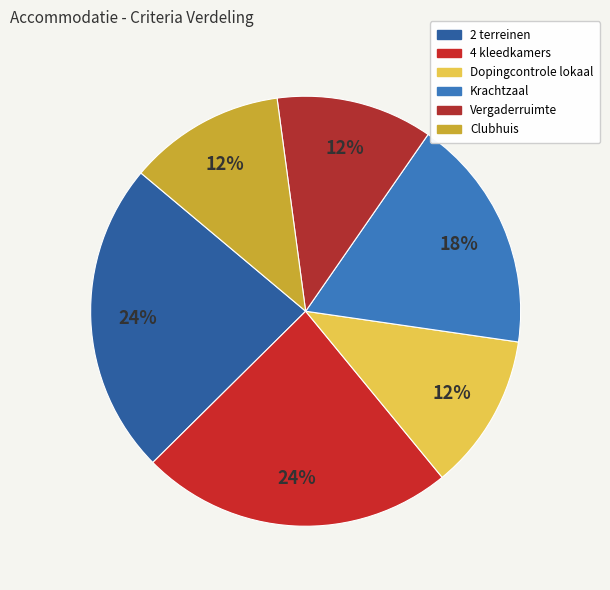

Is it true that 2 terreinen is 24% of the pie?

True